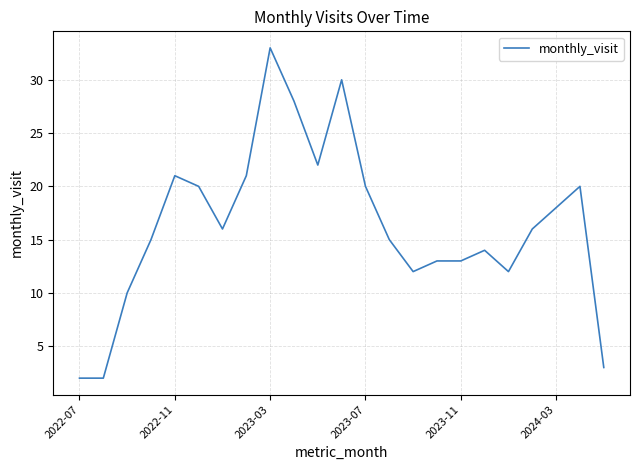

What is the maximum value shown in the chart?

33